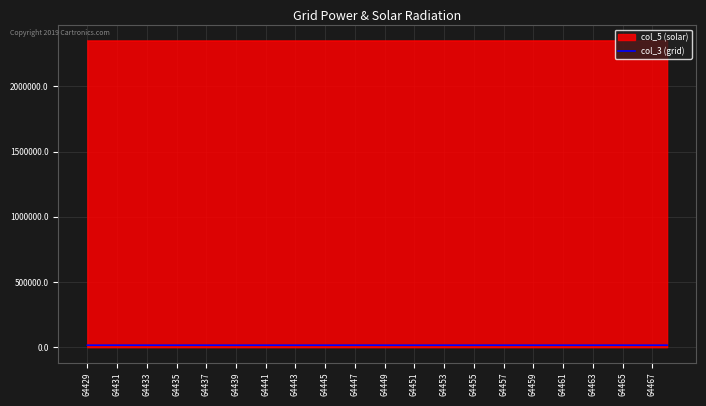

What is the maximum value shown in the chart?

2348735